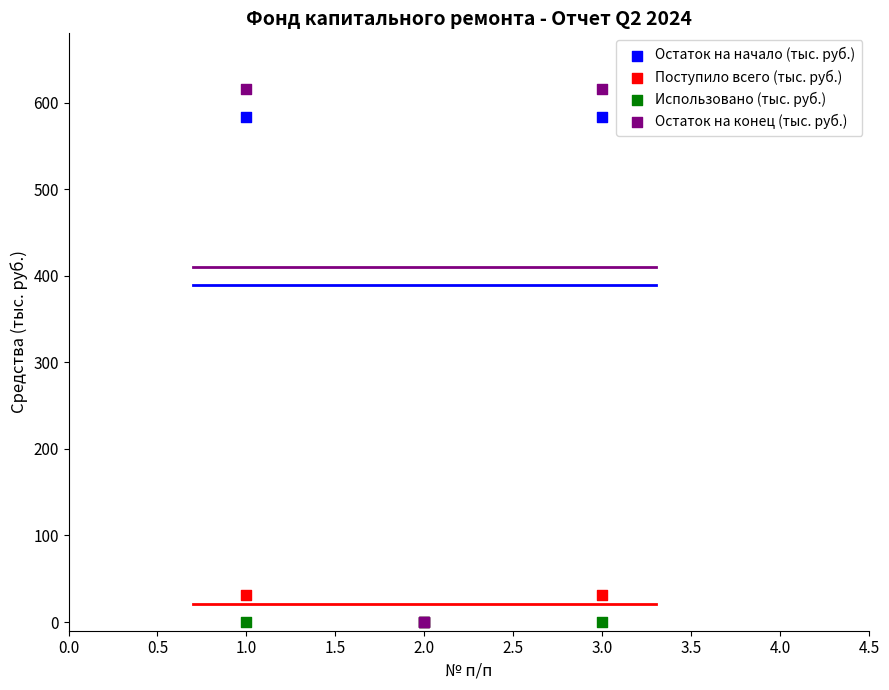

Which series reaches the maximum Y coordinate?

Остаток на конец (тыс. руб.)